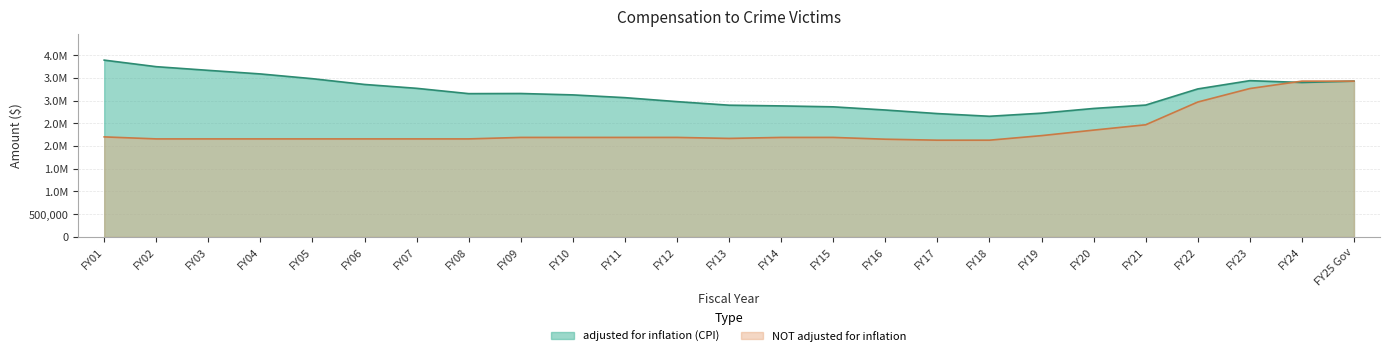

At how many categories does at least one series exceed 3045896?

15